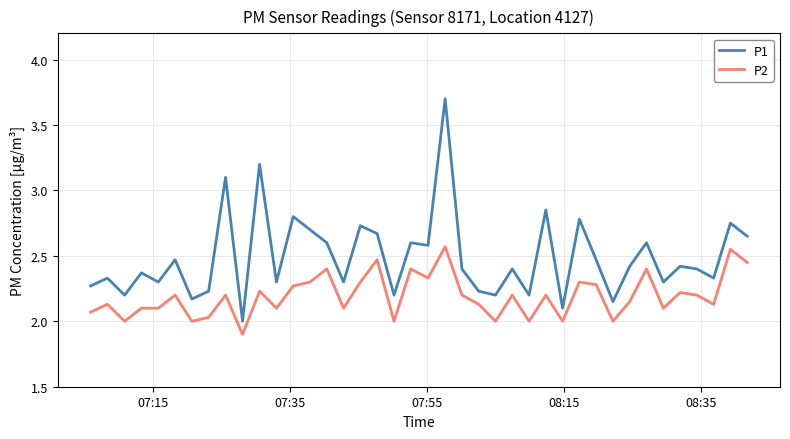

True or false: P2 and P1 intersect in this chart.

False